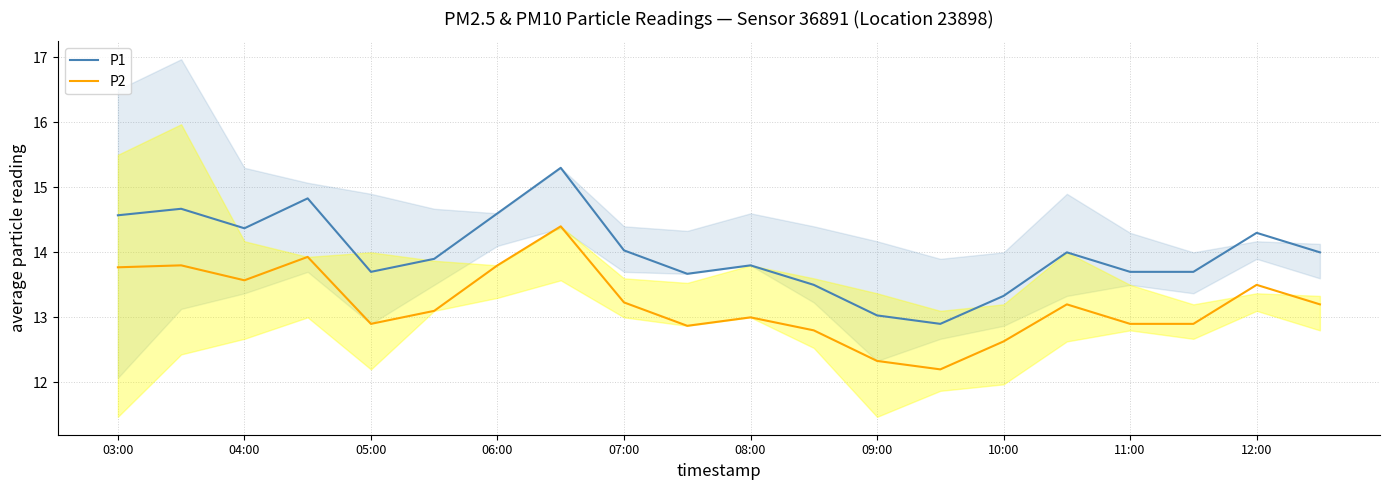

How many interior local valleys does the P2 series have?

4